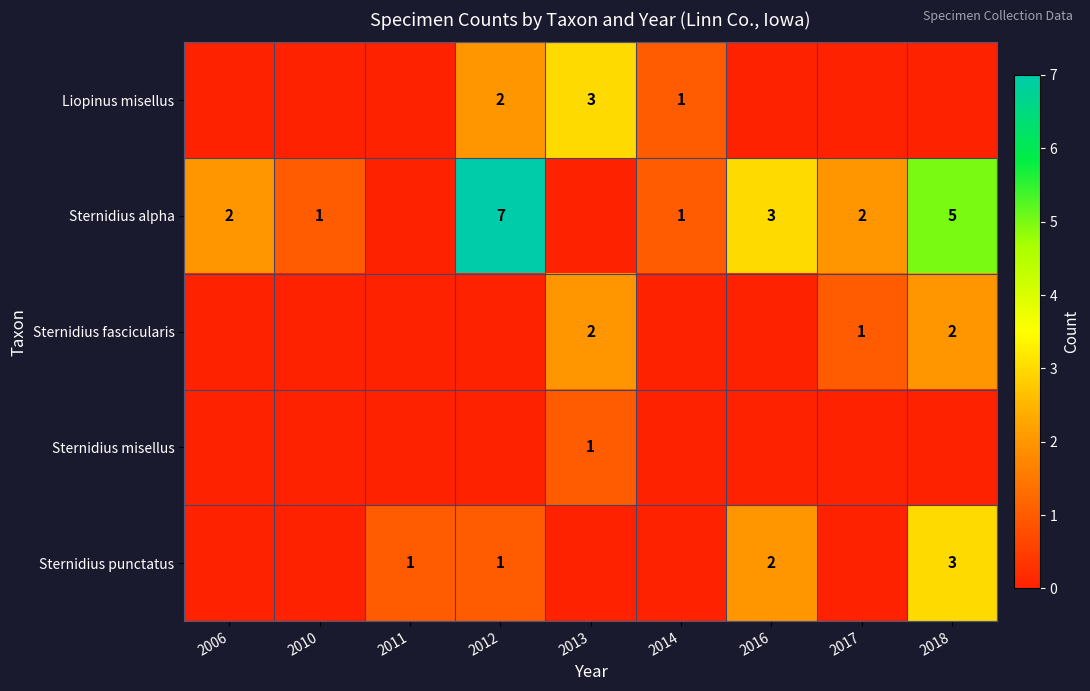

The Sternidius punctatus series shows 1 at 2011. True or false?

True